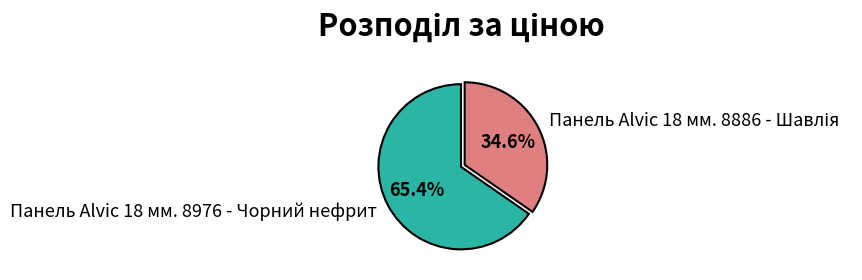

Is there a majority slice in this chart?

Yes